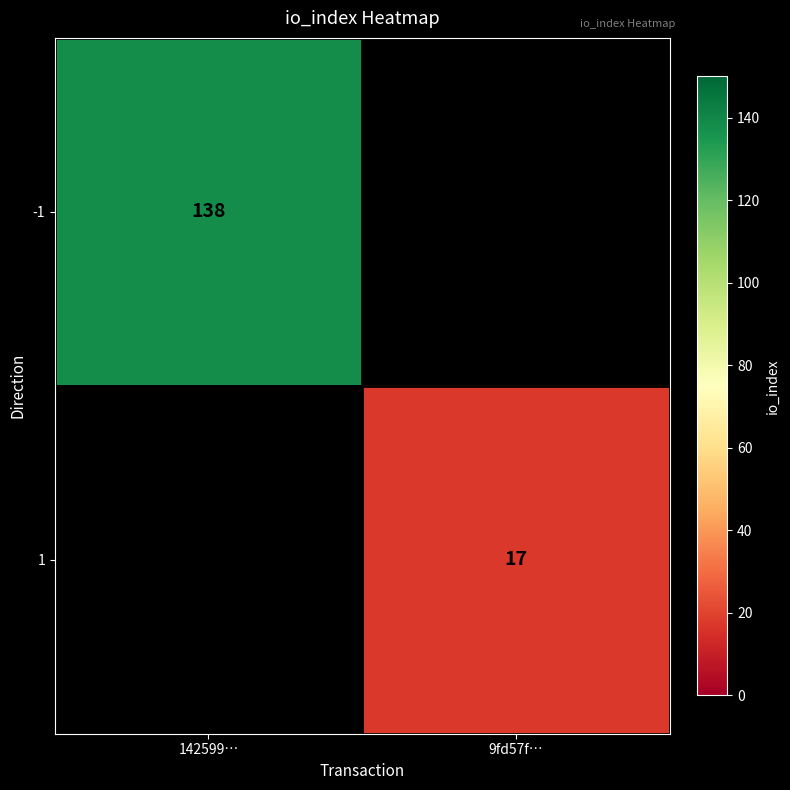

Which category has the highest value across all series?

142599…